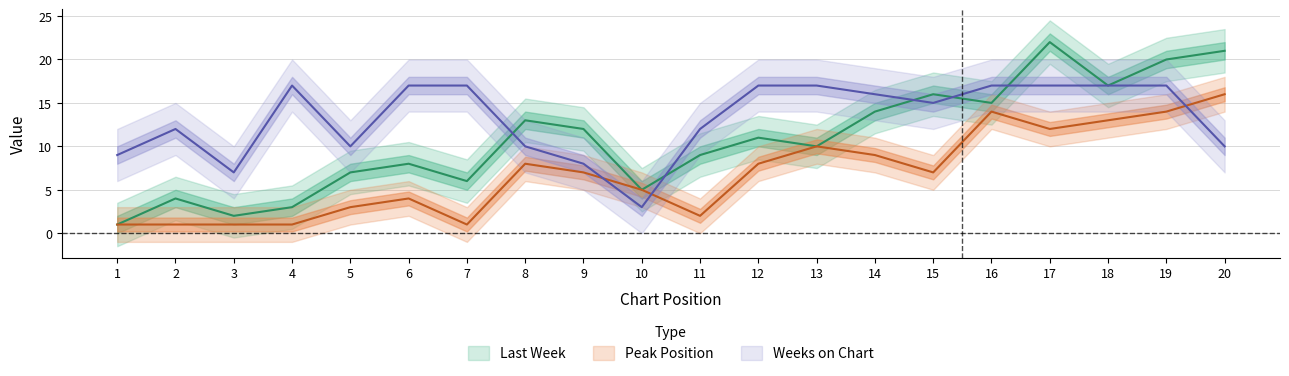

List the labels in order of Peak Position value, largest first.

20, 16, 19, 18, 17, 13, 14, 8, 12, 9, 15, 10, 6, 5, 11, 1, 2, 3, 4, 7